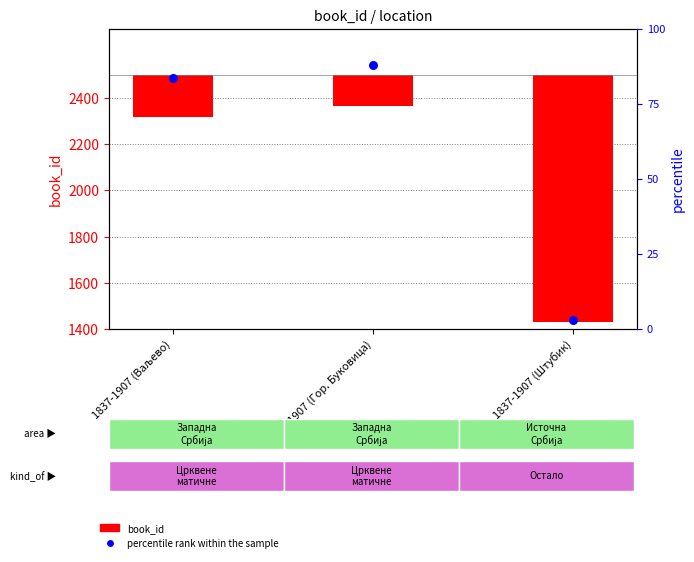

What are all the series names shown in the legend?

book_id, percentile rank within the sample